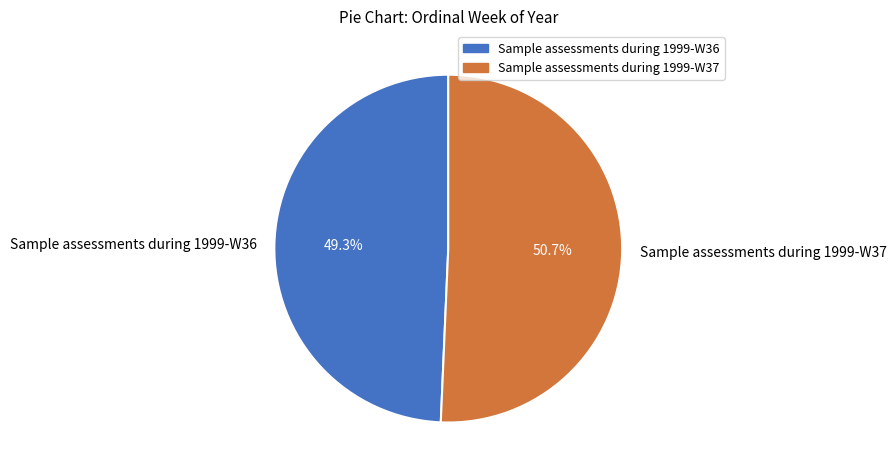

Combined, what portion of the pie is Sample assessments during 1999-W37 and Sample assessments during 1999-W36?

100.0%